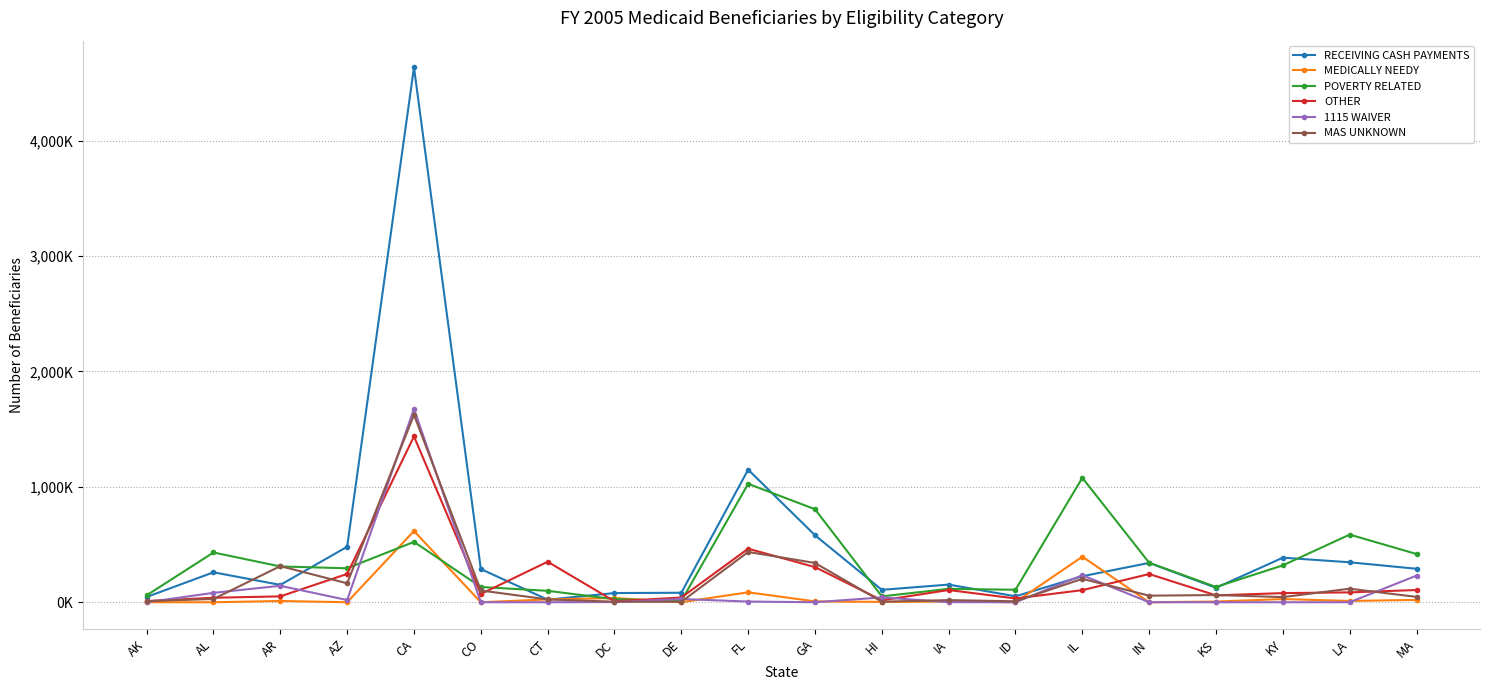

Does the chart have visible grid lines?

Yes